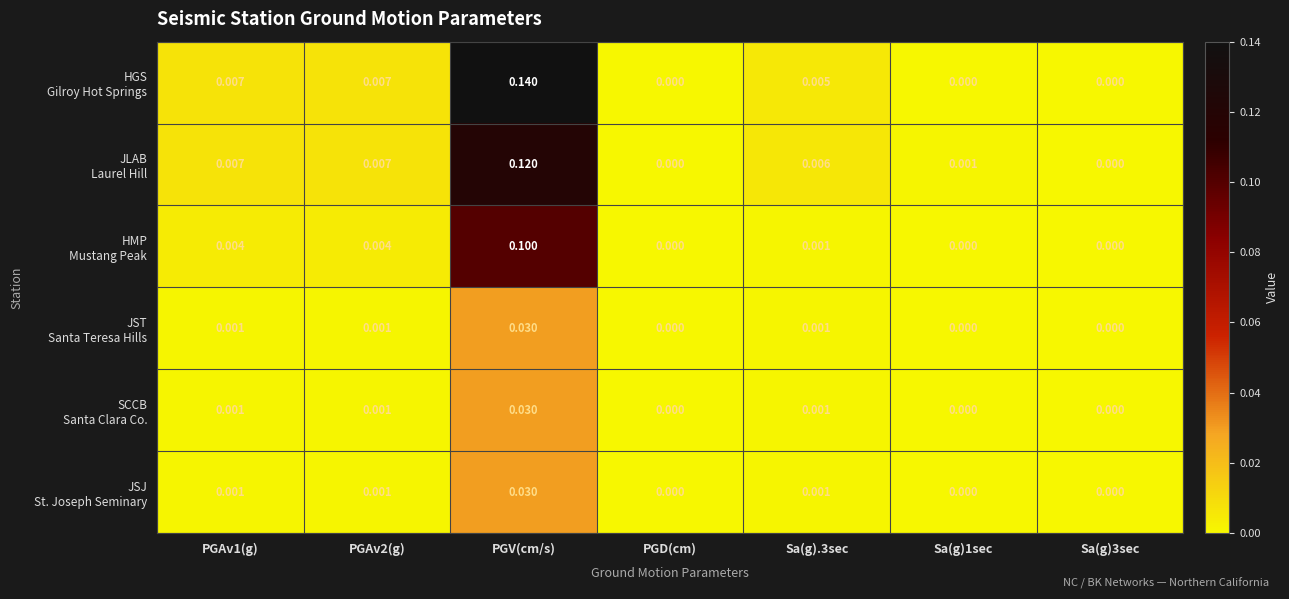

At which category is the sum across all series the highest?

PGV(cm/s)